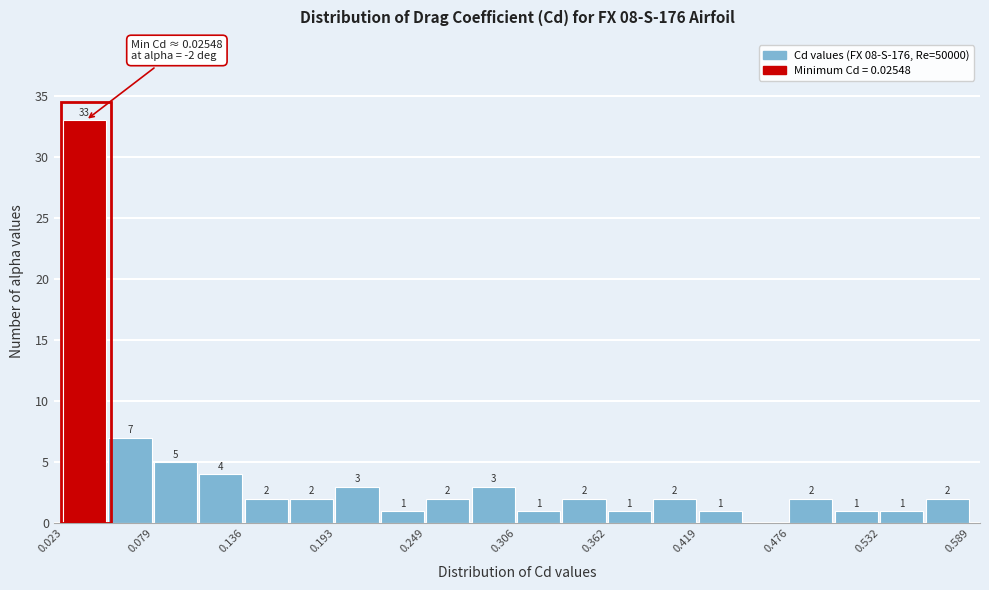

Read against the x-axis, roughly where is the centre of the tallest bar?

0.04